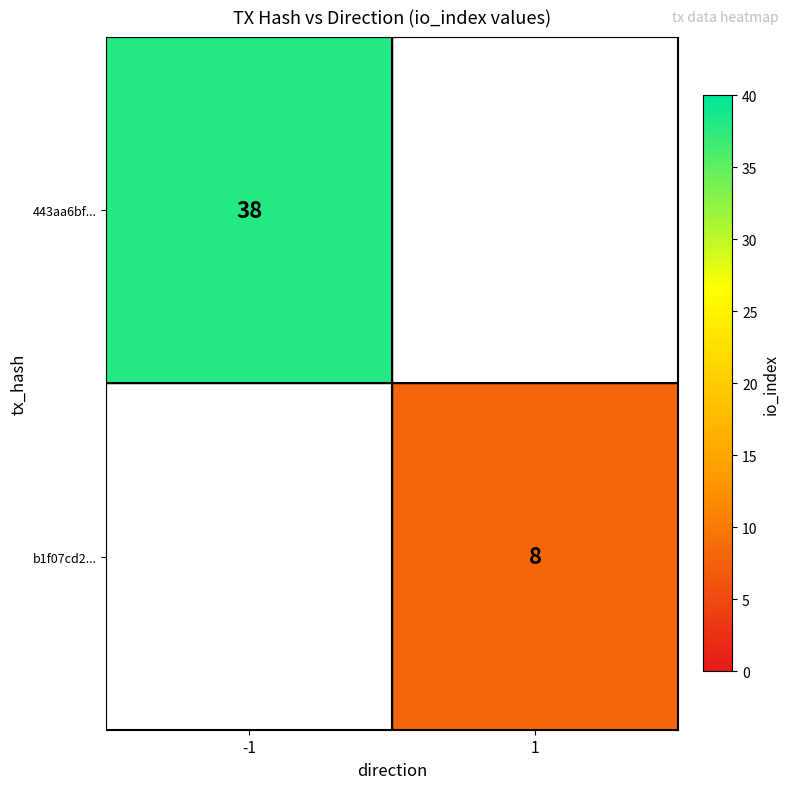

Is the value of b1f07cd2... at 1 greater than the value of 443aa6bf... at -1?

No